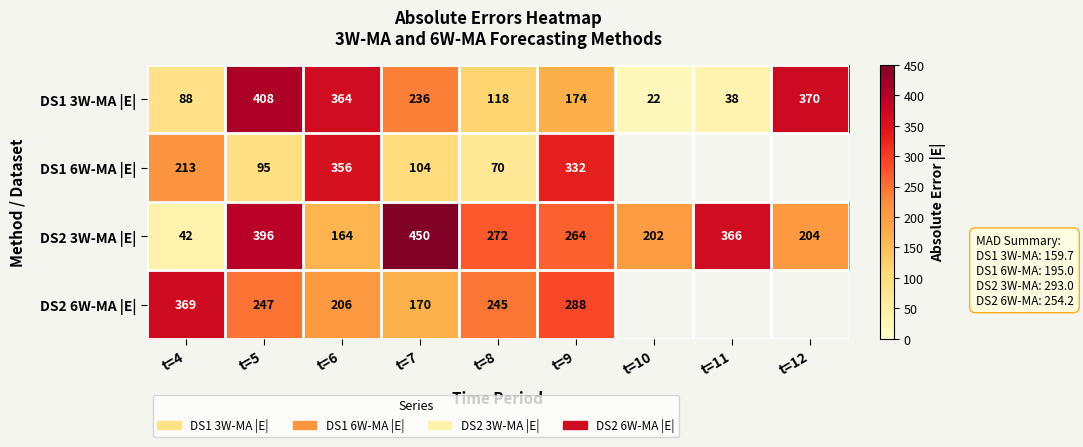

At which category is the sum across all series the highest?

t=5